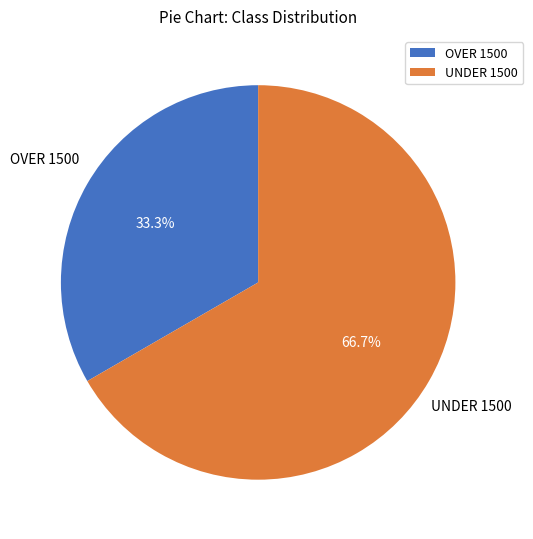

Approximately how many times larger is the value at UNDER 1500 compared to OVER 1500?

2.0